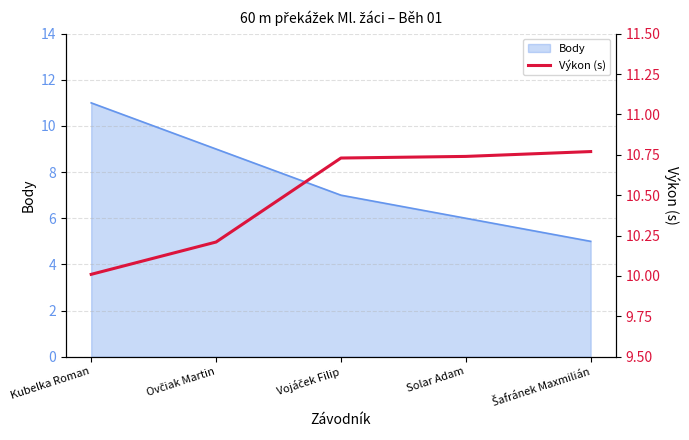

True or false: the data has more than 1 interior local peaks.

False